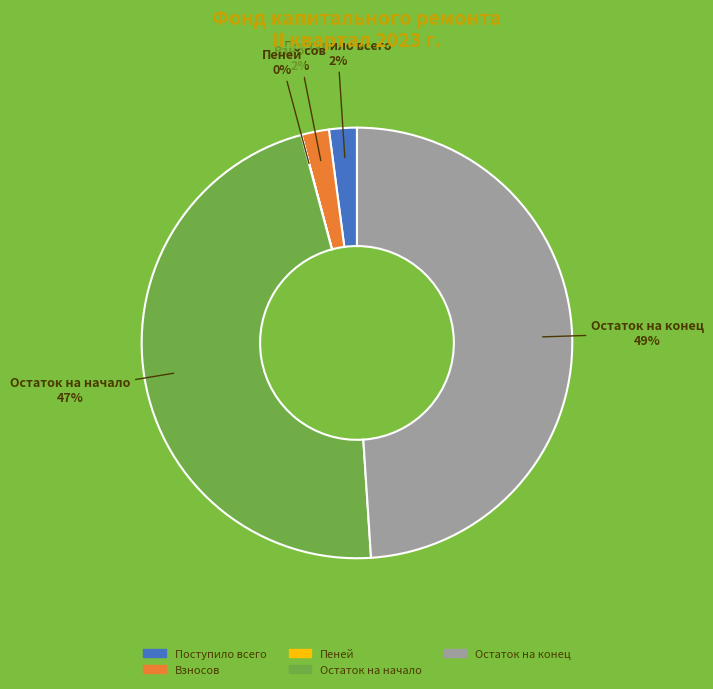

Do Остаток на конец and Взносов together represent more than half of the pie?

Yes